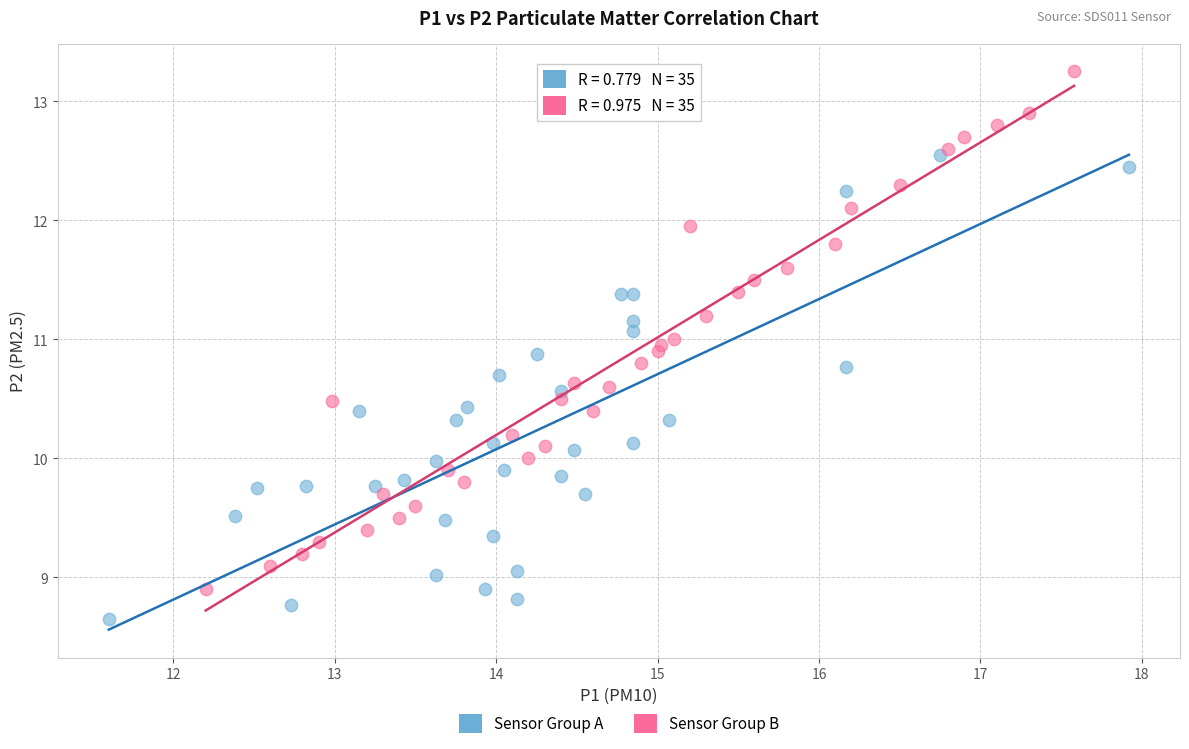

Which series contains the lowest Y value?

Sensor Group A